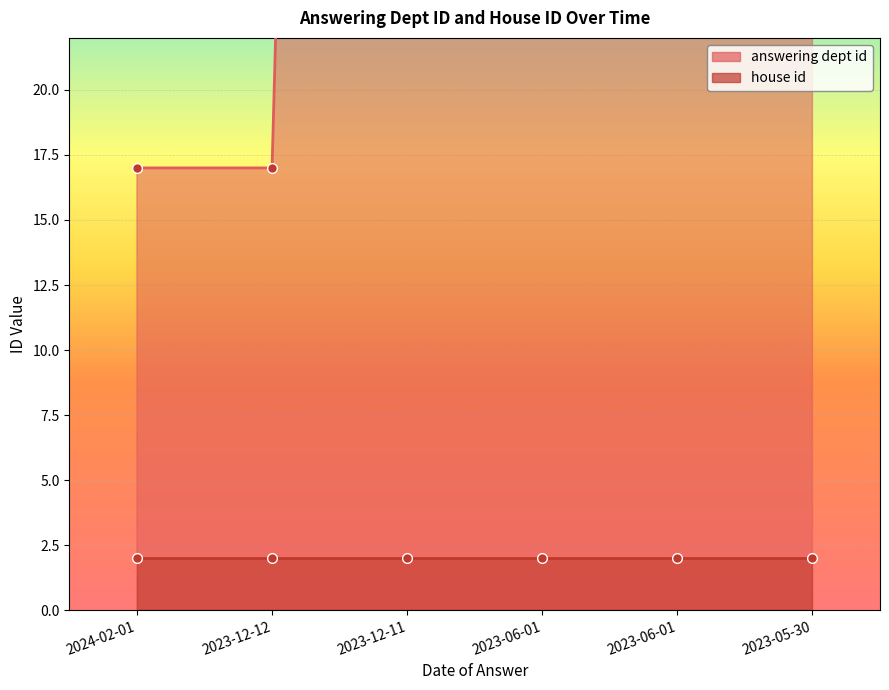

The chart shows a value of 64 at 2023-06-01. True or false?

False